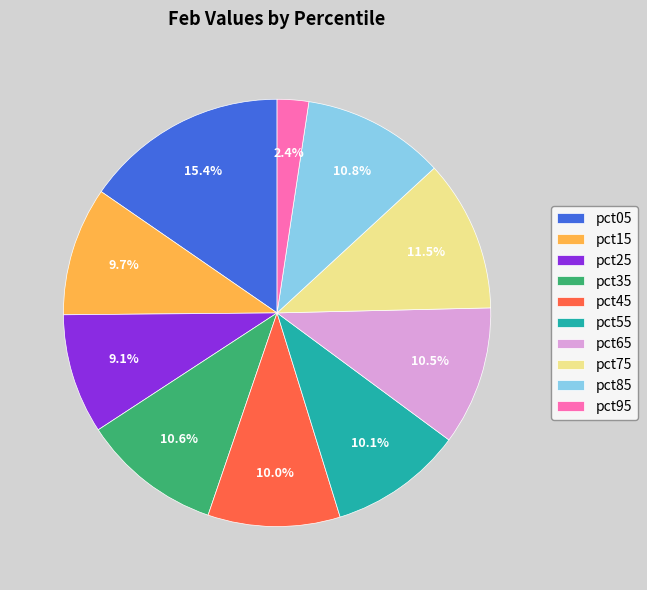

To the nearest percent, what is the combined percentage of pct55 and pct45?

20%